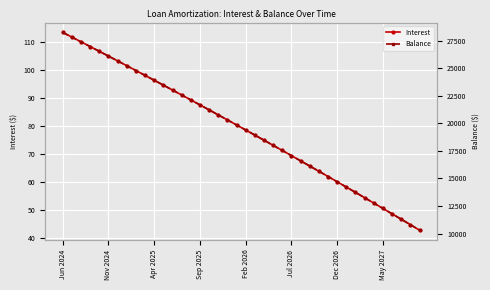

Which series has the largest total across all categories?

Balance